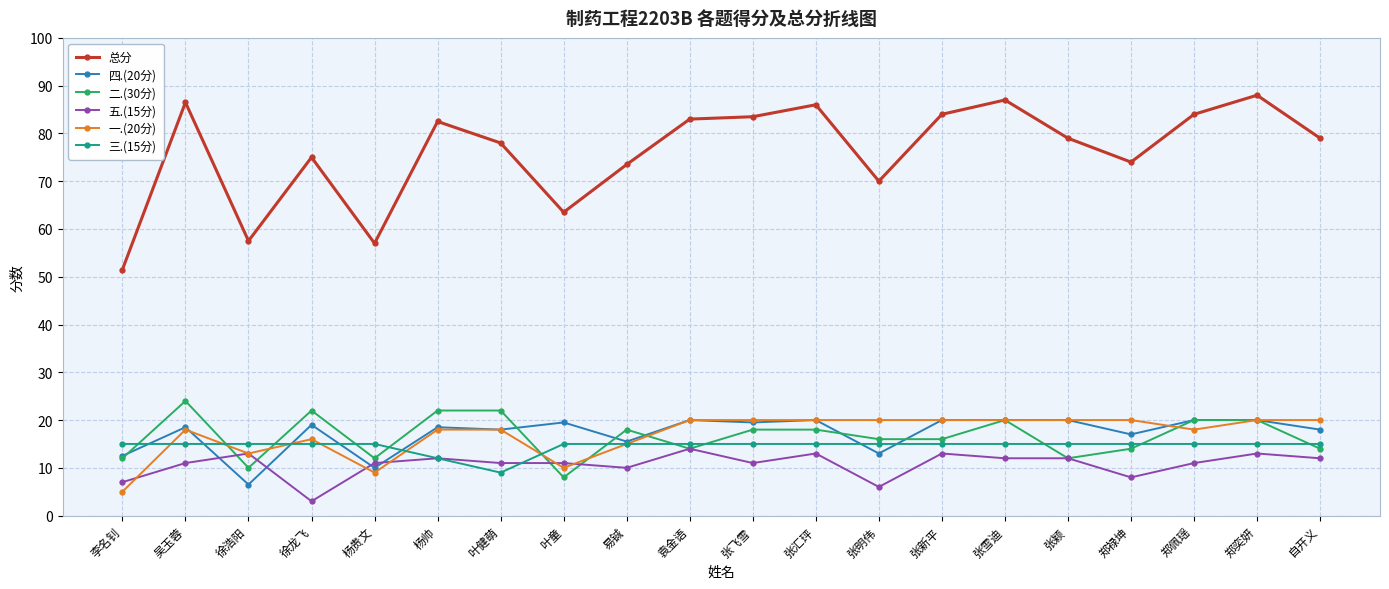

True or false: 总分 and 二.(30分) cross at least once.

False